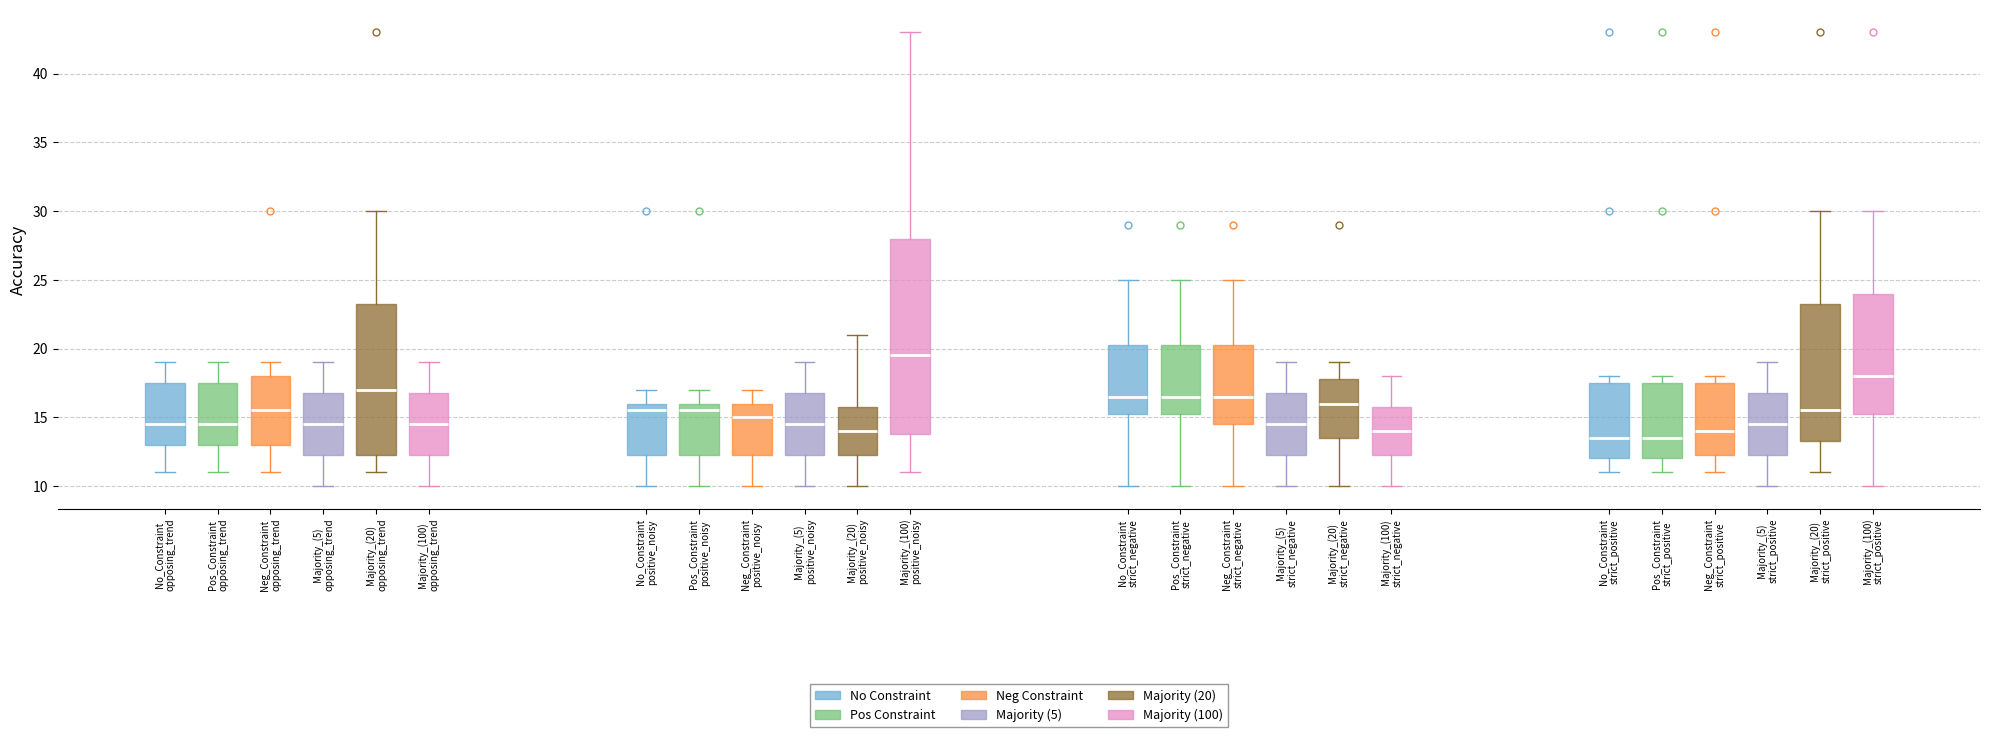

Reading left to right, transcribe this box plot: for each box, give where its median line is, the range the box spans, and where its two whiskers end, as read against the y-axis. The values are not printed on the chart, so give them approximately, as read against the axis.

No_Constraint opposing_trend: median 14.5, box 13.0 to 17.5, whiskers 11.0 to 19.0
Pos_Constraint opposing_trend: median 14.5, box 13.0 to 17.5, whiskers 11.0 to 19.0
Neg_Constraint opposing_trend: median 15.5, box 13.0 to 18.0, whiskers 11.0 to 19.0
Majority_(5) opposing_trend: median 14.5, box 12.5 to 17.0, whiskers 10.0 to 19.0
Majority_(20) opposing_trend: median 17.0, box 12.5 to 23.5, whiskers 11.0 to 30.0
Majority_(100) opposing_trend: median 14.5, box 12.5 to 17.0, whiskers 10.0 to 19.0
No_Constraint positive_noisy: median 15.5, box 12.5 to 16.0, whiskers 10.0 to 17.0
Pos_Constraint positive_noisy: median 15.5, box 12.5 to 16.0, whiskers 10.0 to 17.0
Neg_Constraint positive_noisy: median 15.0, box 12.5 to 16.0, whiskers 10.0 to 17.0
Majority_(5) positive_noisy: median 14.5, box 12.5 to 17.0, whiskers 10.0 to 19.0
Majority_(20) positive_noisy: median 14.0, box 12.5 to 16.0, whiskers 10.0 to 21.0
Majority_(100) positive_noisy: median 19.5, box 14.0 to 28.0, whiskers 11.0 to 43.0
No_Constraint strict_negative: median 16.5, box 15.5 to 20.5, whiskers 10.0 to 25.0
Pos_Constraint strict_negative: median 16.5, box 15.5 to 20.5, whiskers 10.0 to 25.0
Neg_Constraint strict_negative: median 16.5, box 14.5 to 20.5, whiskers 10.0 to 25.0
Majority_(5) strict_negative: median 14.5, box 12.5 to 17.0, whiskers 10.0 to 19.0
Majority_(20) strict_negative: median 16.0, box 13.5 to 18.0, whiskers 10.0 to 19.0
Majority_(100) strict_negative: median 14.0, box 12.5 to 16.0, whiskers 10.0 to 18.0
No_Constraint strict_positive: median 13.5, box 12.0 to 17.5, whiskers 11.0 to 18.0
Pos_Constraint strict_positive: median 13.5, box 12.0 to 17.5, whiskers 11.0 to 18.0
Neg_Constraint strict_positive: median 14.0, box 12.5 to 17.5, whiskers 11.0 to 18.0
Majority_(5) strict_positive: median 14.5, box 12.5 to 17.0, whiskers 10.0 to 19.0
Majority_(20) strict_positive: median 15.5, box 13.5 to 23.5, whiskers 11.0 to 30.0
Majority_(100) strict_positive: median 18.0, box 15.5 to 24.0, whiskers 10.0 to 30.0